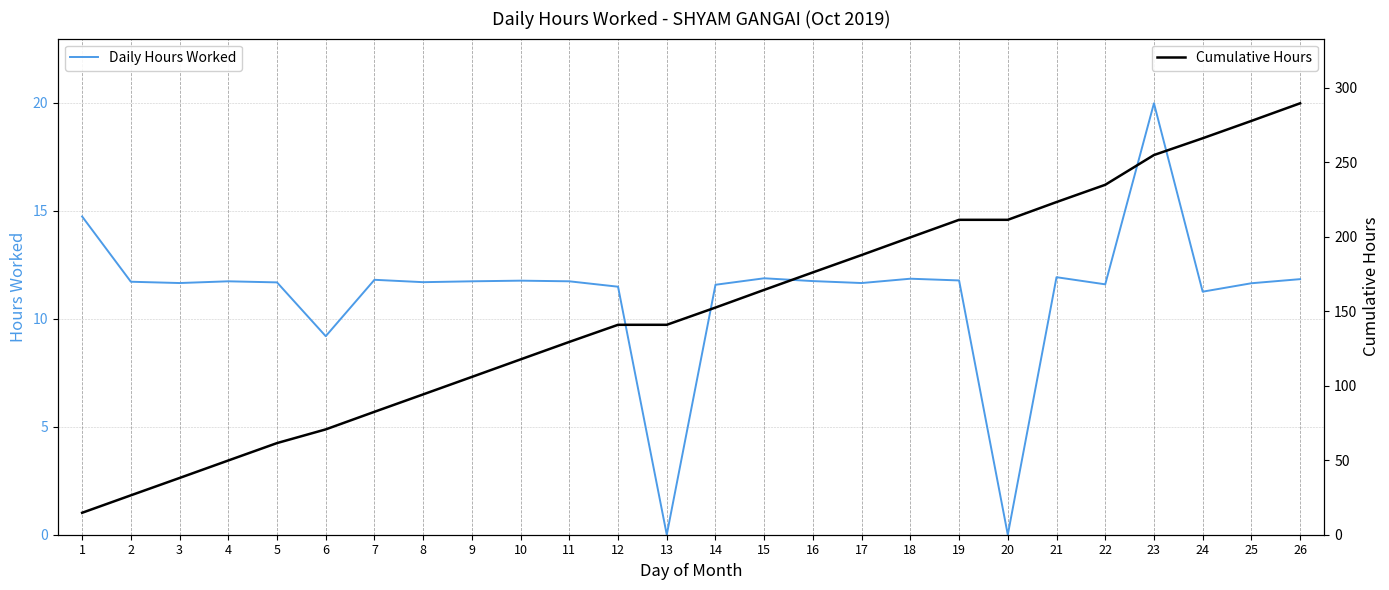

At 12, list the series in order from largest to smallest.

Cumulative Hours, Daily Hours Worked